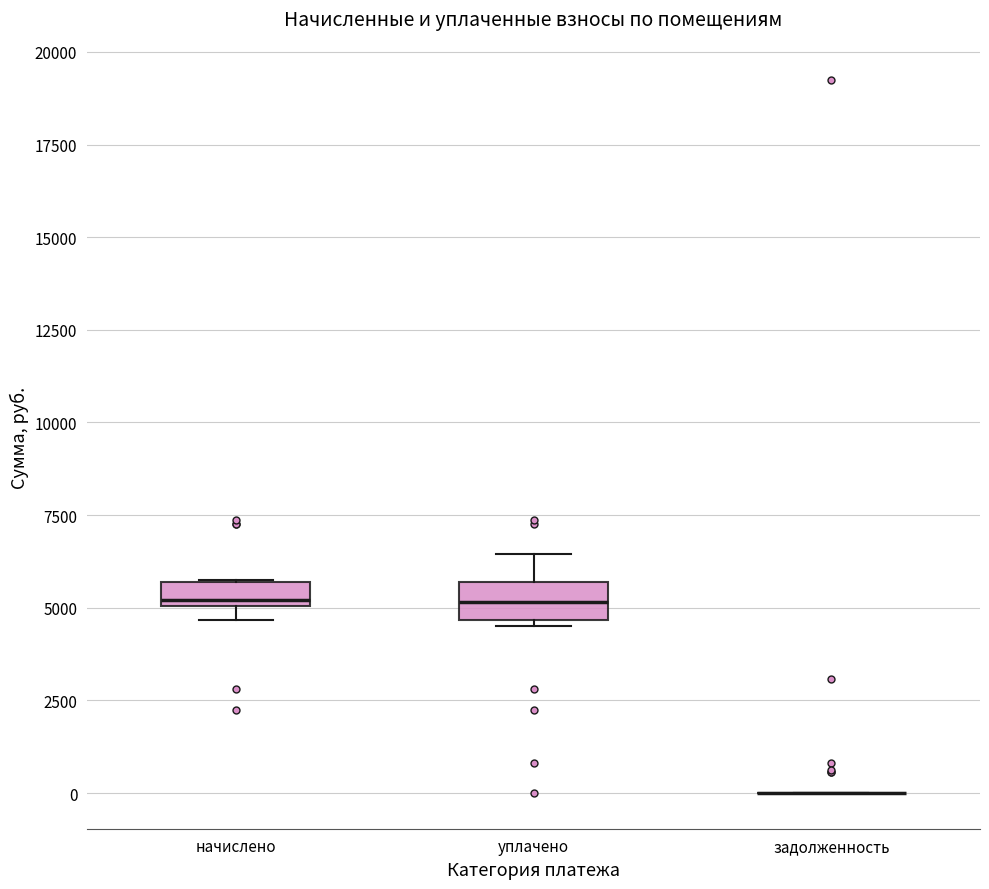

Where is the upper edge of the box for начислено on the y-axis? The values are not printed on the chart, so give them approximately, as read against the axis.

5500